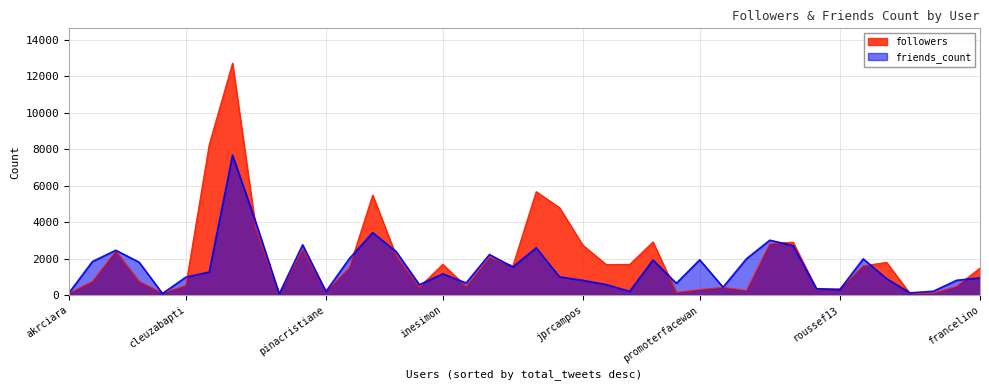

Reading right to left, transcribe all the data shown in this chart.

followers: 1486	478	108	89	1797	1606	332	327	2905	2816	250	423	300	145	2919	1684	1674	2735	4793	5678	1601	2073	467	1692	434	2178	5490	1496	205	2517	51	3630	12730	8259	530	107	751	2409	752	108
friends_count: 944	811	210	121	904	1987	303	352	2712	3012	1991	433	1934	647	1924	203	574	807	997	2594	1540	2226	665	1165	570	2396	3426	2000	198	2758	70	3989	7678	1264	982	85	1806	2460	1838	125